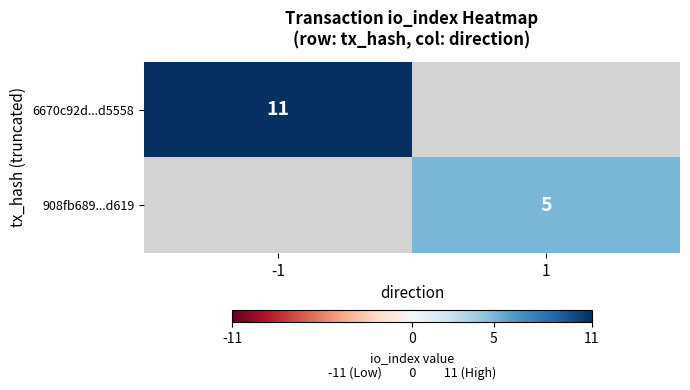

True or false: 908fb689...d619 has a value of 5 at 1.

True